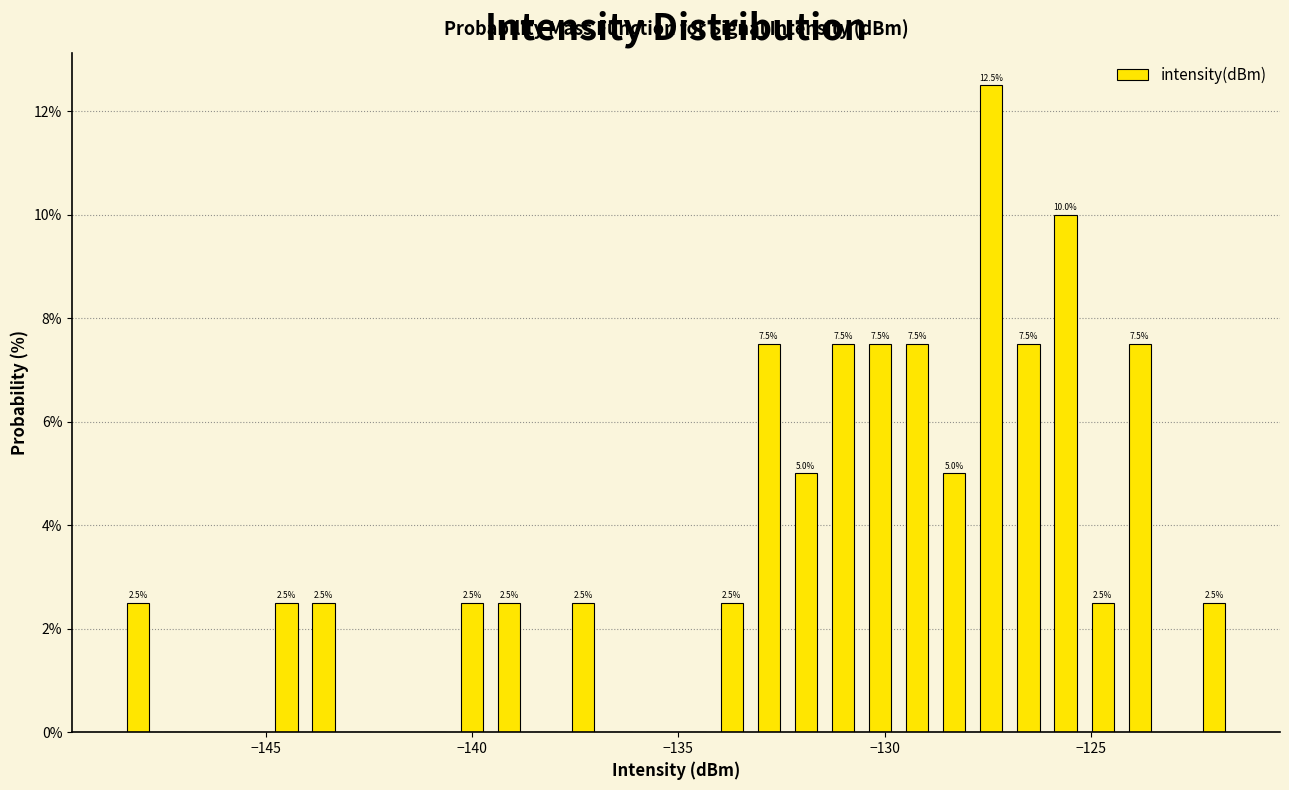

Around what value on the x-axis is the tallest bar? Give the approximate position of its centre, as read against the axis.

-127.5